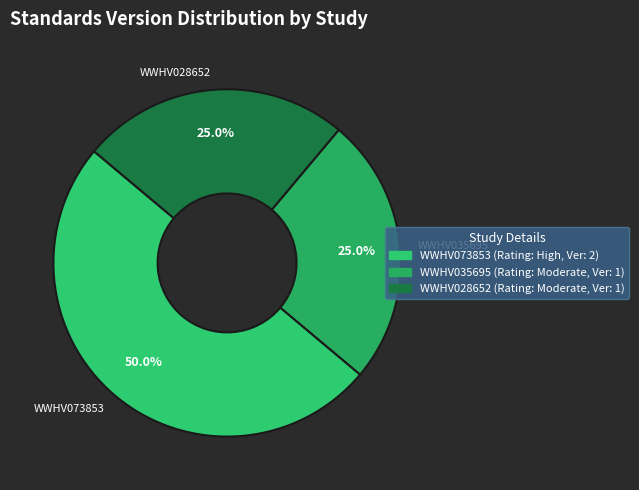

Is it true that WWHV073853 is 50% of the pie?

True